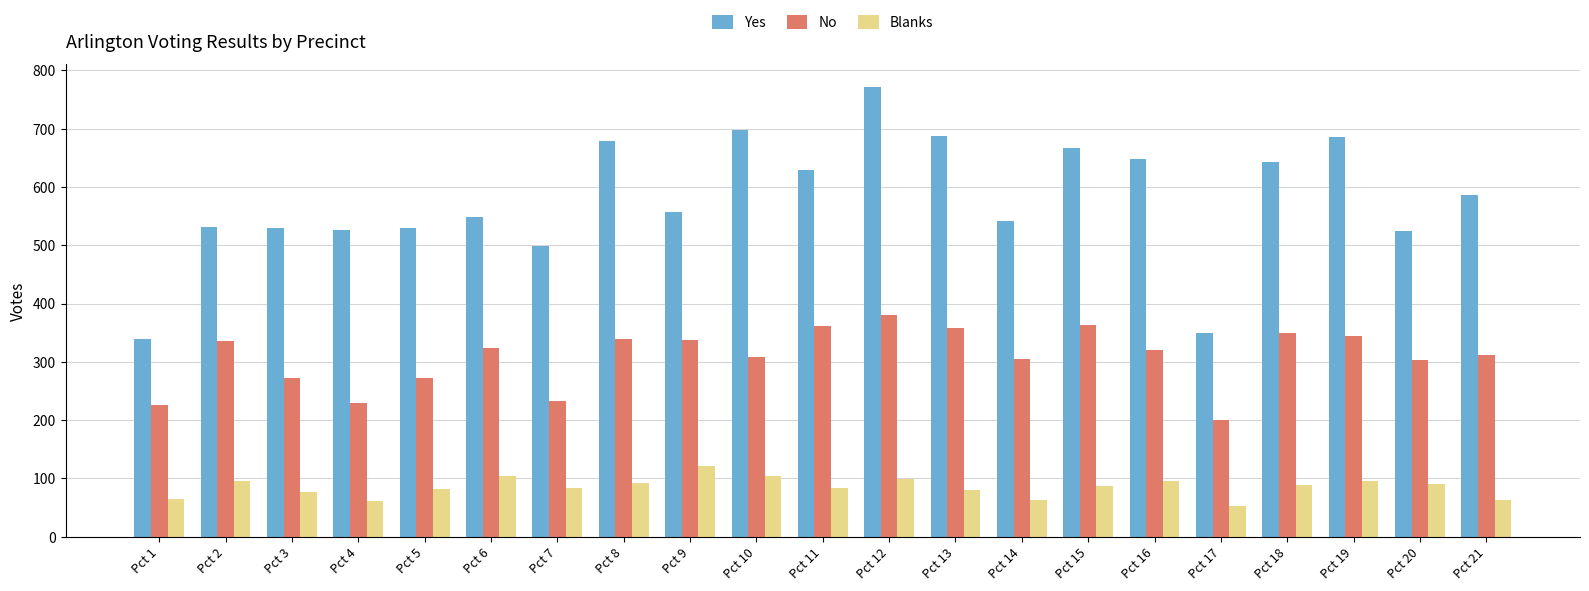

What is the difference between the maximum and minimum values in the Yes series?

432